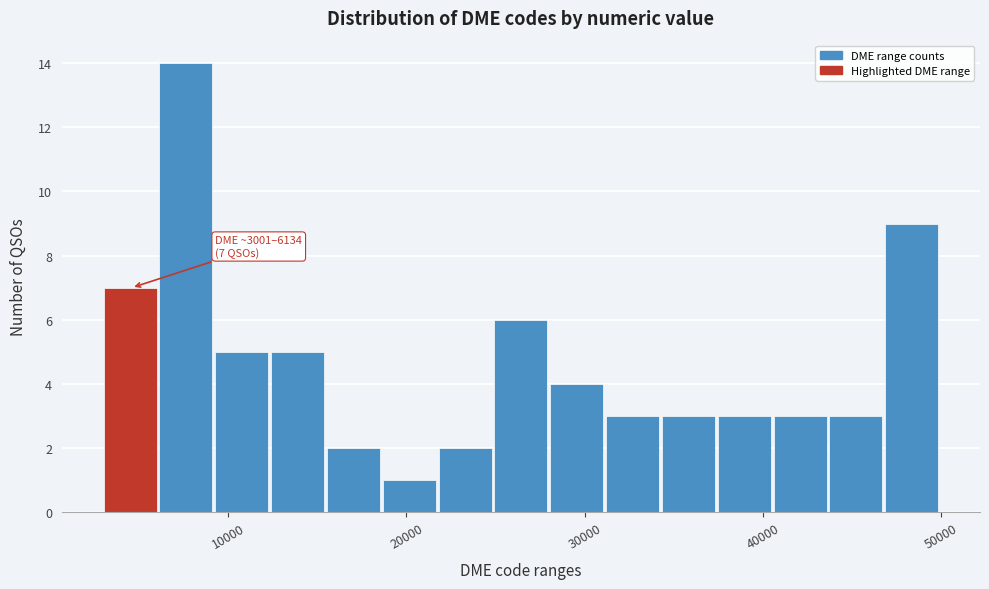

Around what value on the x-axis is the tallest bar? Give the approximate position of its centre, as read against the axis.

8000